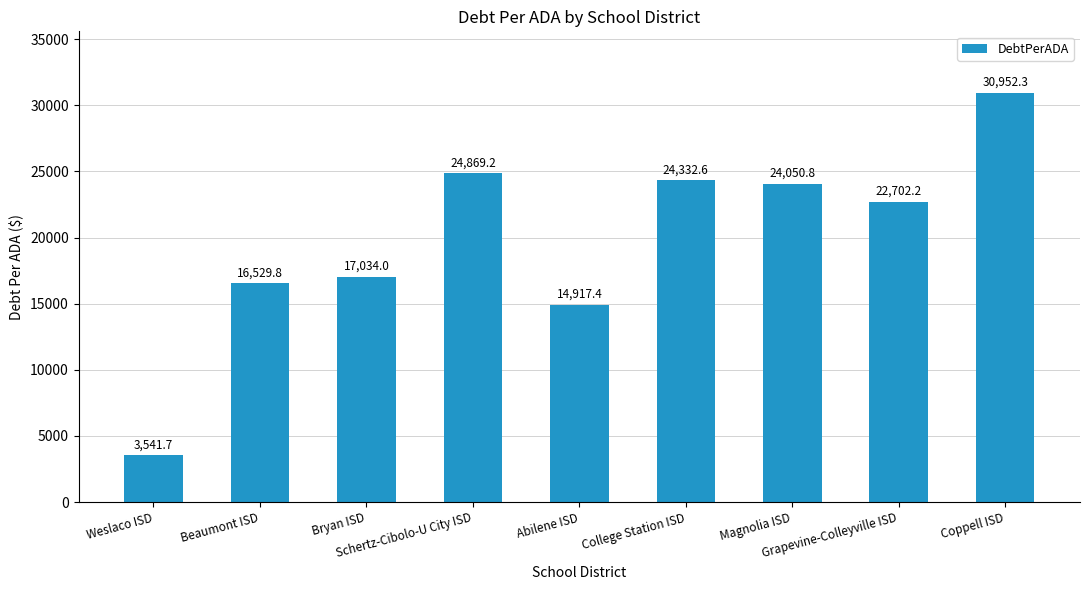

Where does the data first go above 22702?

Schertz-Cibolo-U City ISD